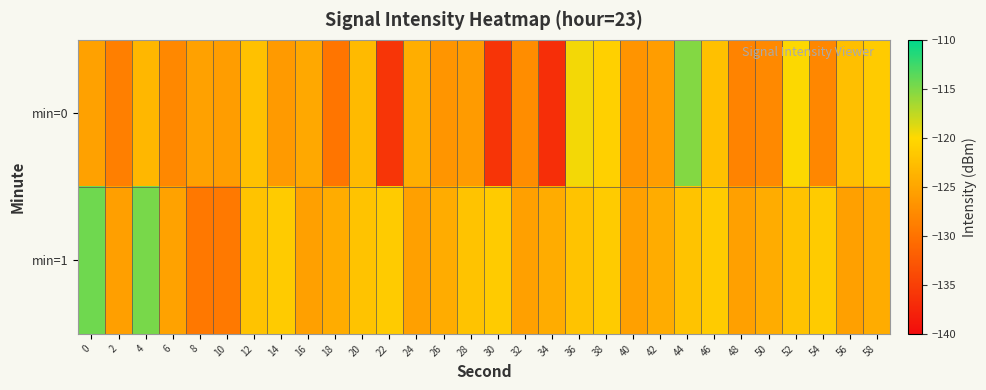

What is the difference between the highest and lowest values at 16?

0.8